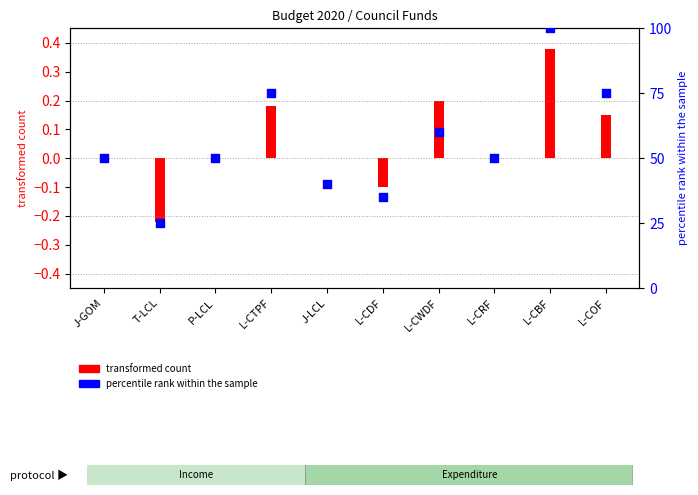

Approximately how many times larger is the value at L-COF compared to L-CRF?

1.5